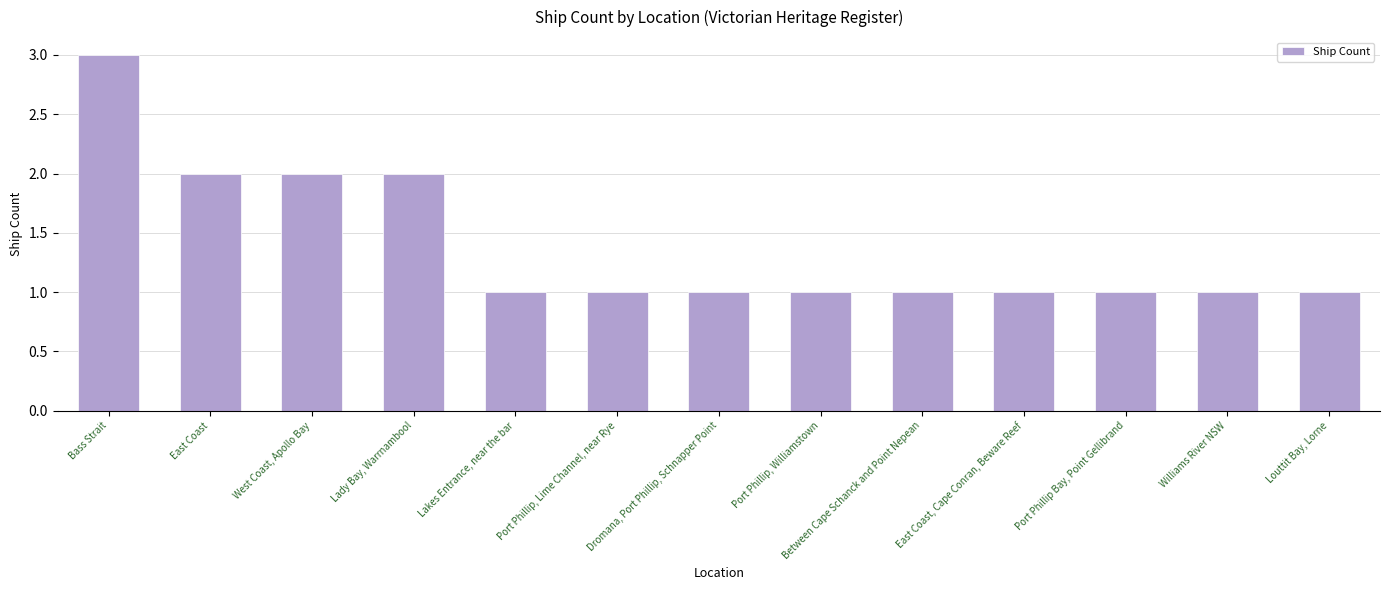

Does the chart contain stacked bars?

No